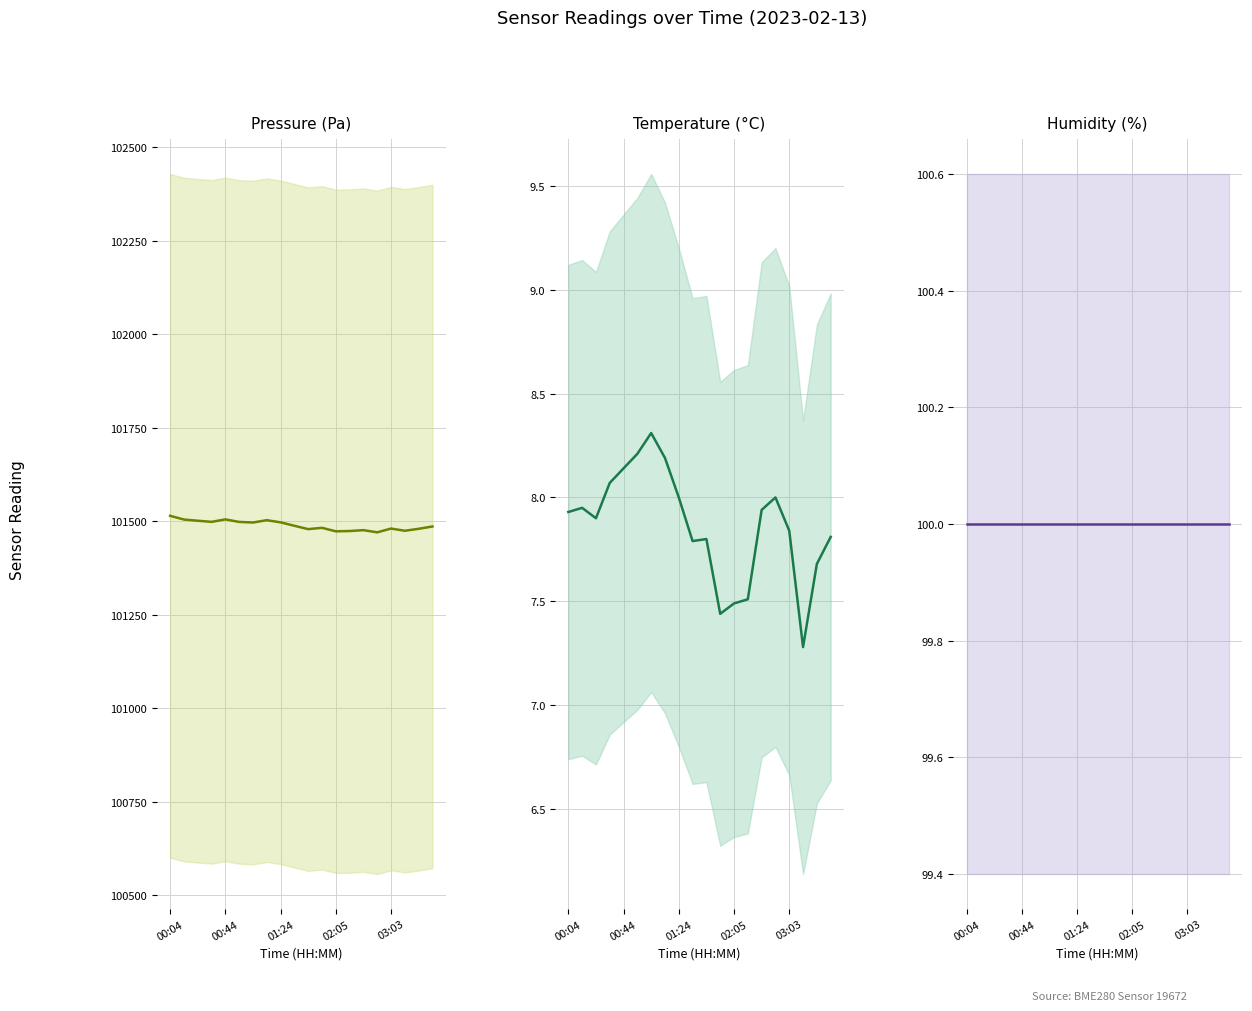

What is the difference between the maximum and minimum values in the pressure series?

44.1